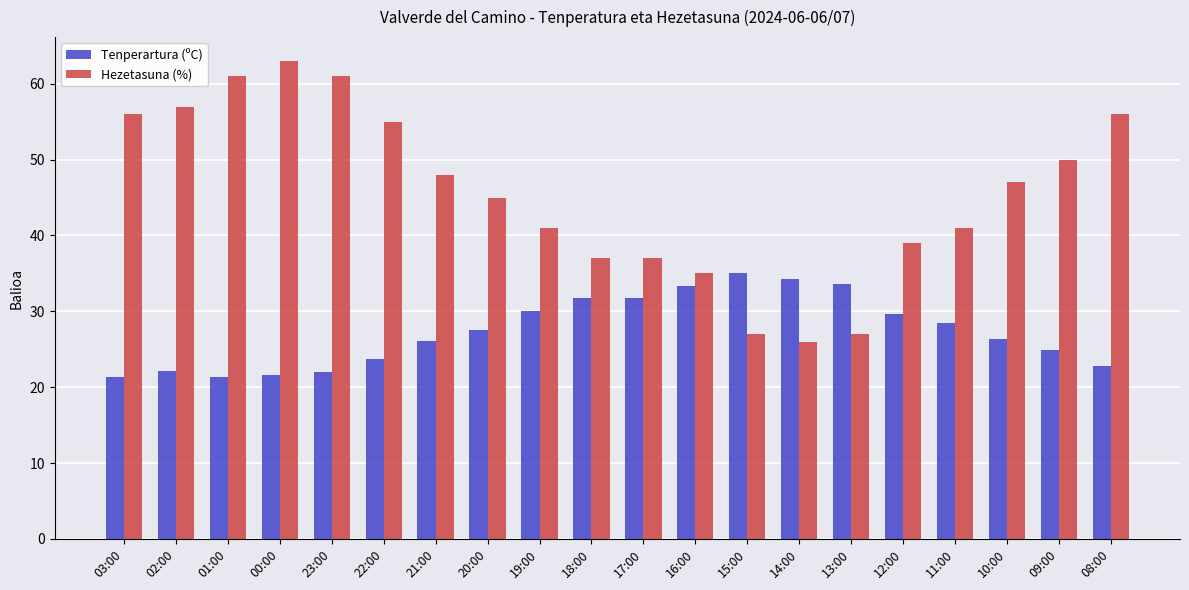

What is the label of the 19th bar from the right?

02:00